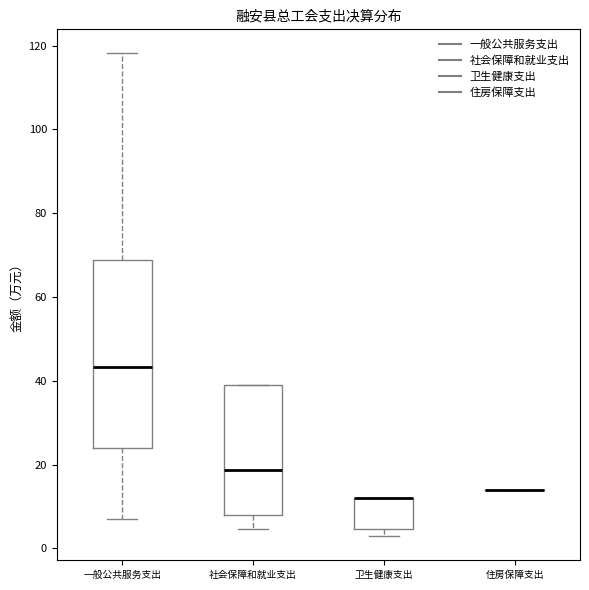

Where does the upper whisker of the box for 一般公共服务支出 end on the y-axis? The values are not printed on the chart, so give them approximately, as read against the axis.

118